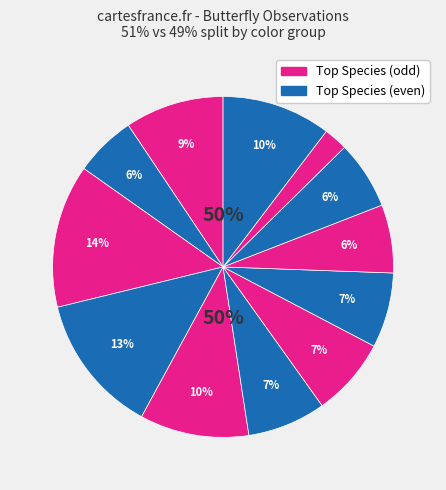

Is it true that Painted Lady is 1% of the pie?

False